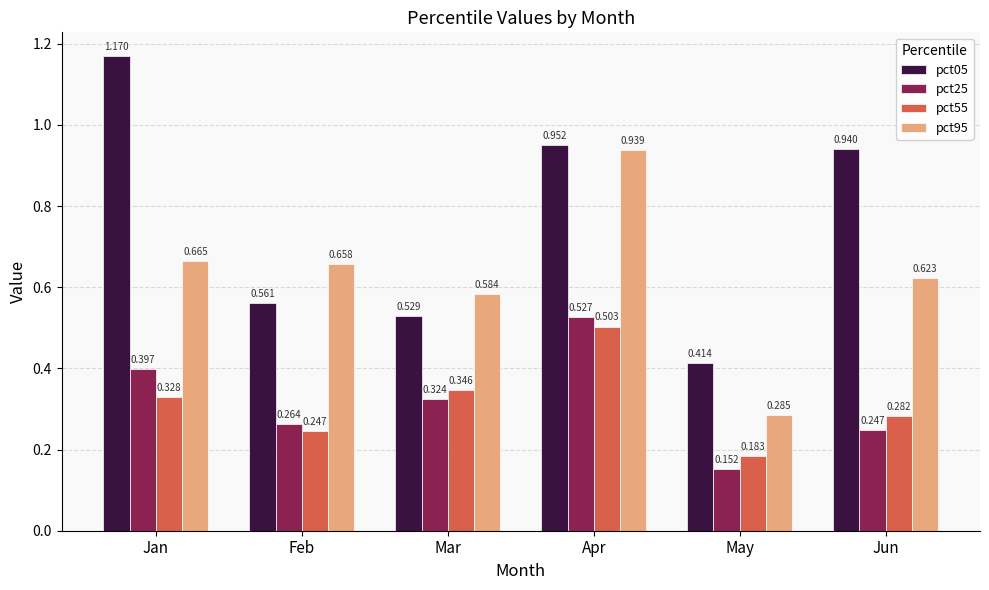

At which category does the chart reach its peak across all series?

Jan